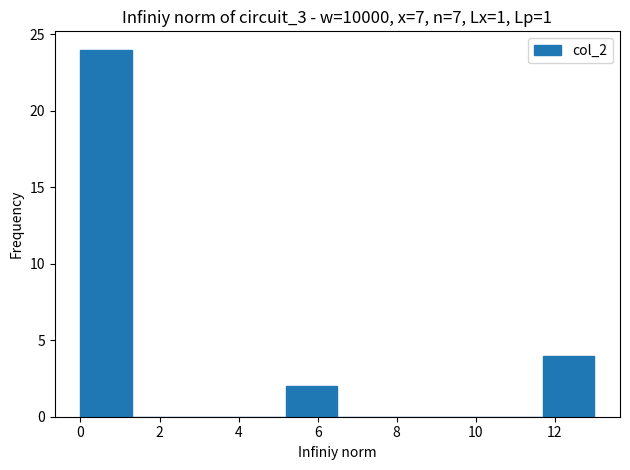

Reading left to right, transcribe this chart: for each bar, give the range it covers on the x-axis and its height. Neither the bar edges nor the heights are printed on the chart, so give them approximately, as read against the axes.

0.0 to 1.3: 24
1.3 to 2.6: 0
2.6 to 3.9: 0
3.9 to 5.2: 0
5.2 to 6.5: 2
6.5 to 7.8: 0
7.8 to 9.1: 0
9.1 to 10.4: 0
10.4 to 11.7: 0
11.7 to 13.0: 4